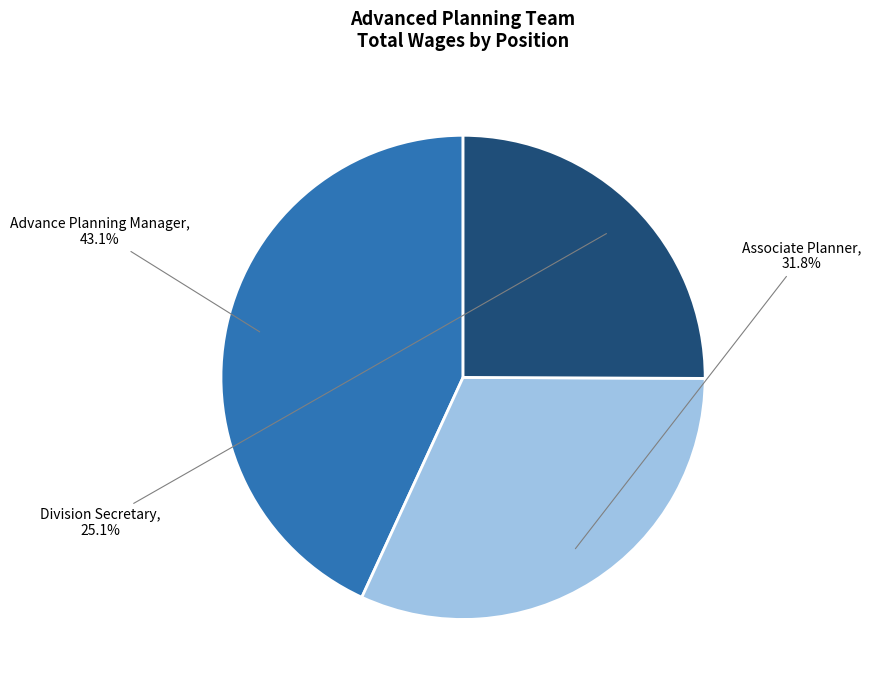

Does any single category account for the majority?

No